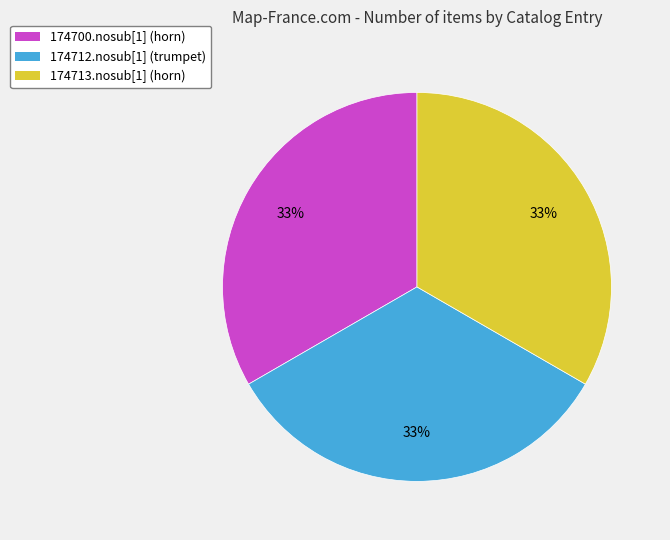

To the nearest percent, what is the average slice percentage?

33%